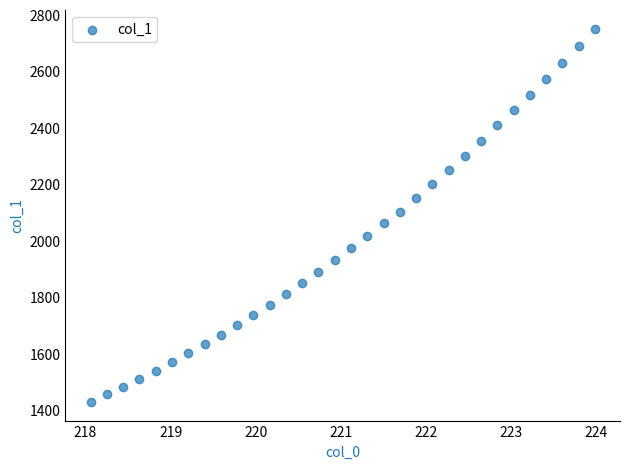

What is the range of Y values (max minus min)?

1322.5